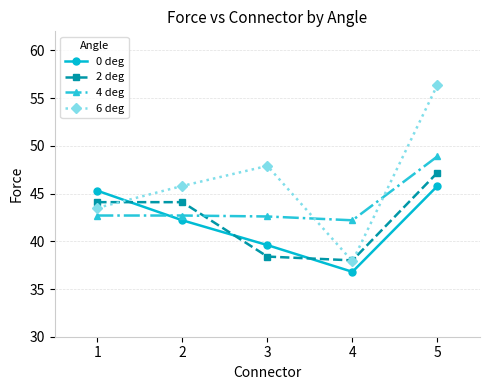

At how many categories does at least one series exceed 55?

1